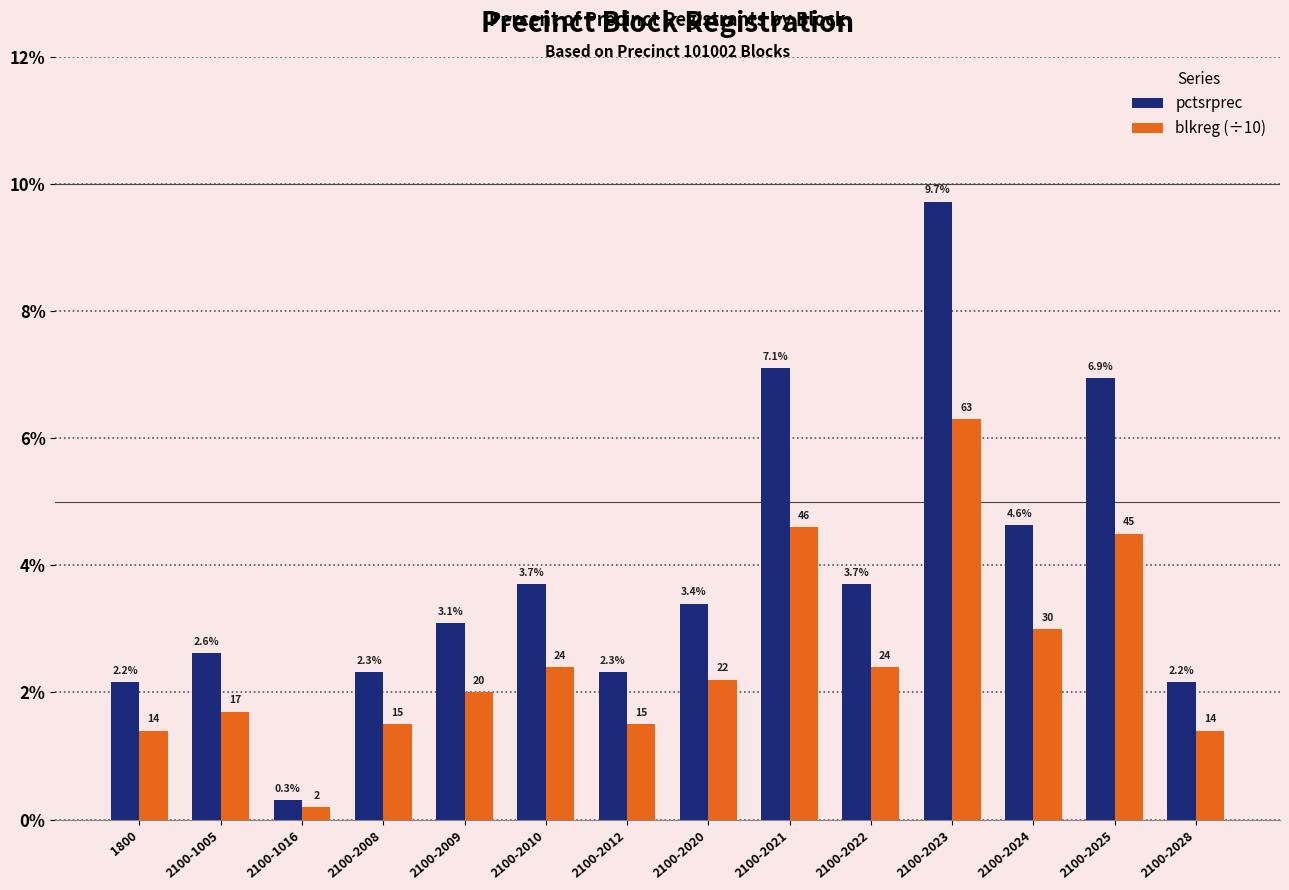

What is the label of the 12th bar from the right?

2100-1016